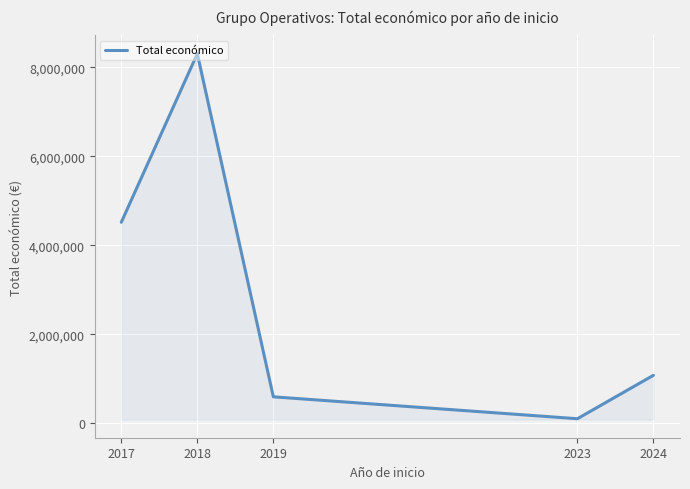

Rank the categories by value from highest to lowest.

2018, 2017, 2024, 2019, 2023